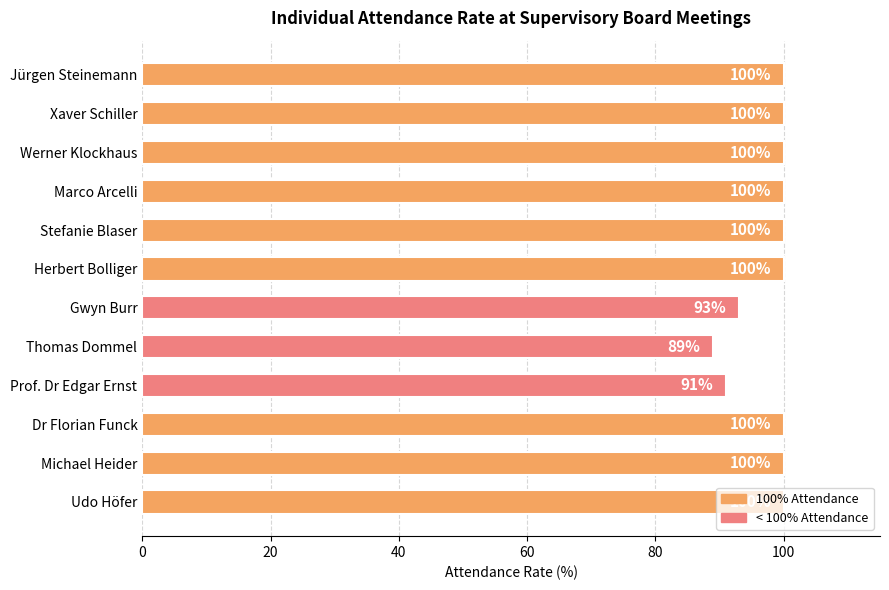

What is the value of the 3rd bar from the top?

100